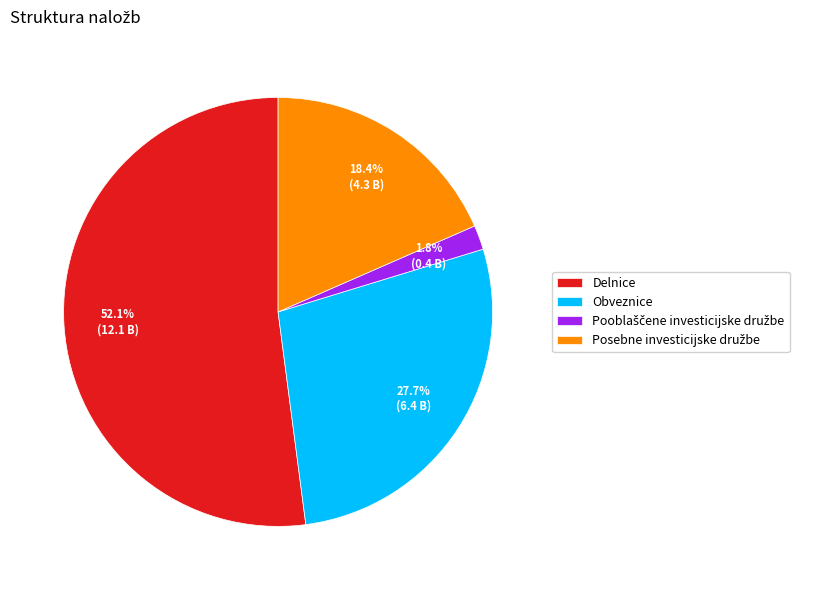

What is the ratio of the value at Obveznice to the value at Delnice?

0.5